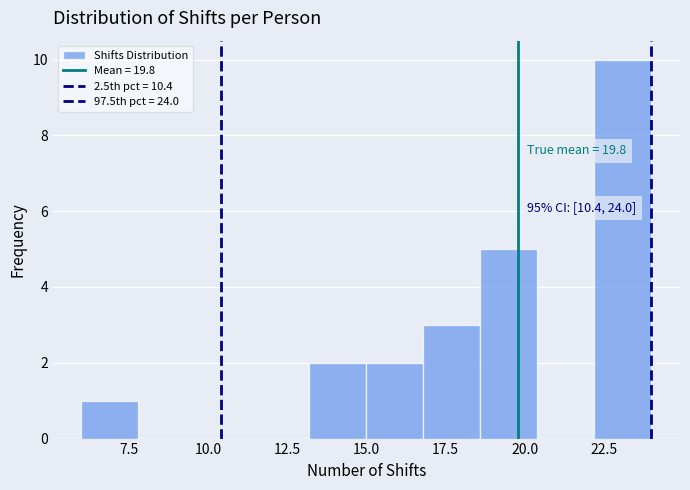

Read against the x-axis, roughly where is the centre of the tallest bar?

23.0